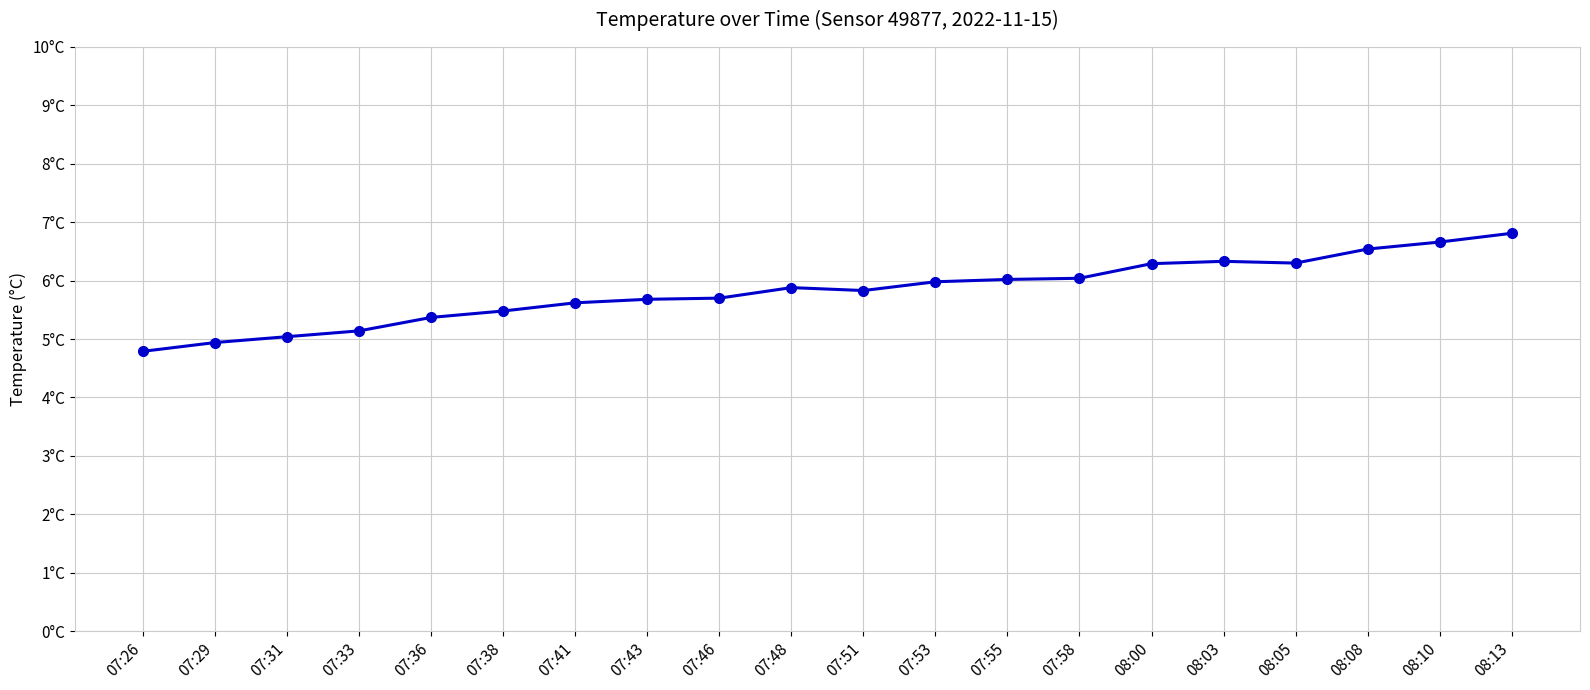

True or false: the data shows 6.7 at 08:10.

True